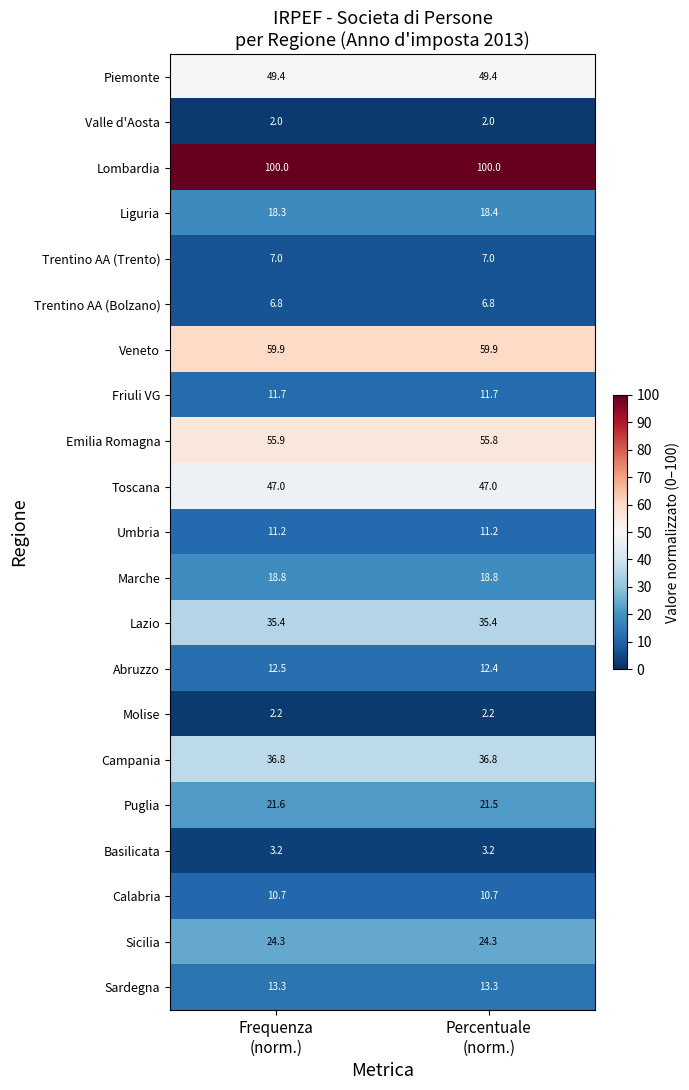

Rank the series by their maximum value, from highest to lowest.

Lombardia, Veneto, Emilia Romagna, Piemonte, Toscana, Campania, Lazio, Sicilia, Puglia, Marche, Liguria, Sardegna, Abruzzo, Friuli VG, Umbria, Calabria, Trentino AA (Trento), Trentino AA (Bolzano), Basilicata, Molise, Valle d'Aosta